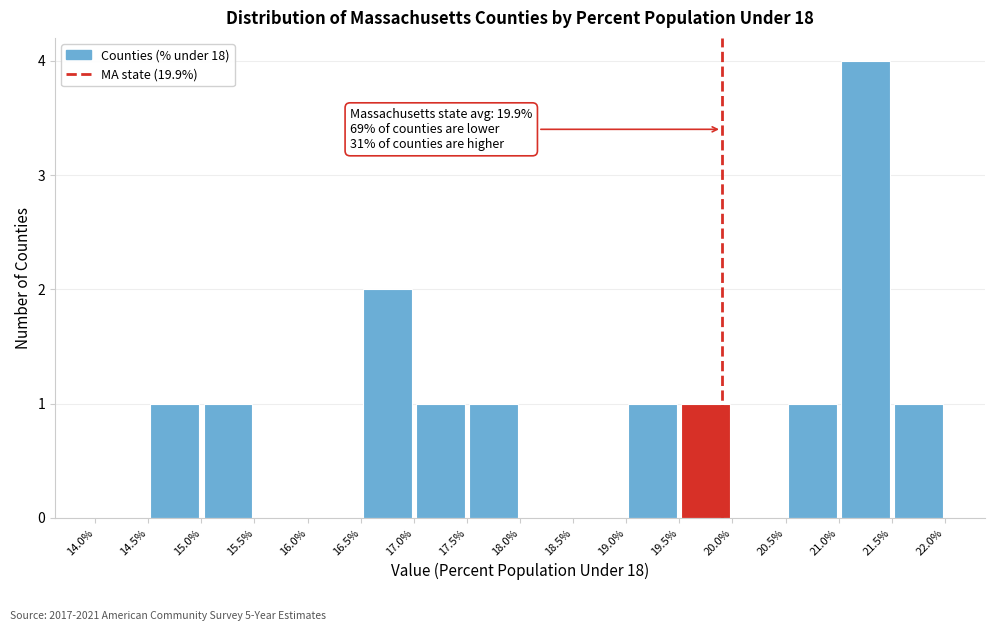

Which range on the x-axis has the tallest bar?

21.0% to 21.5%